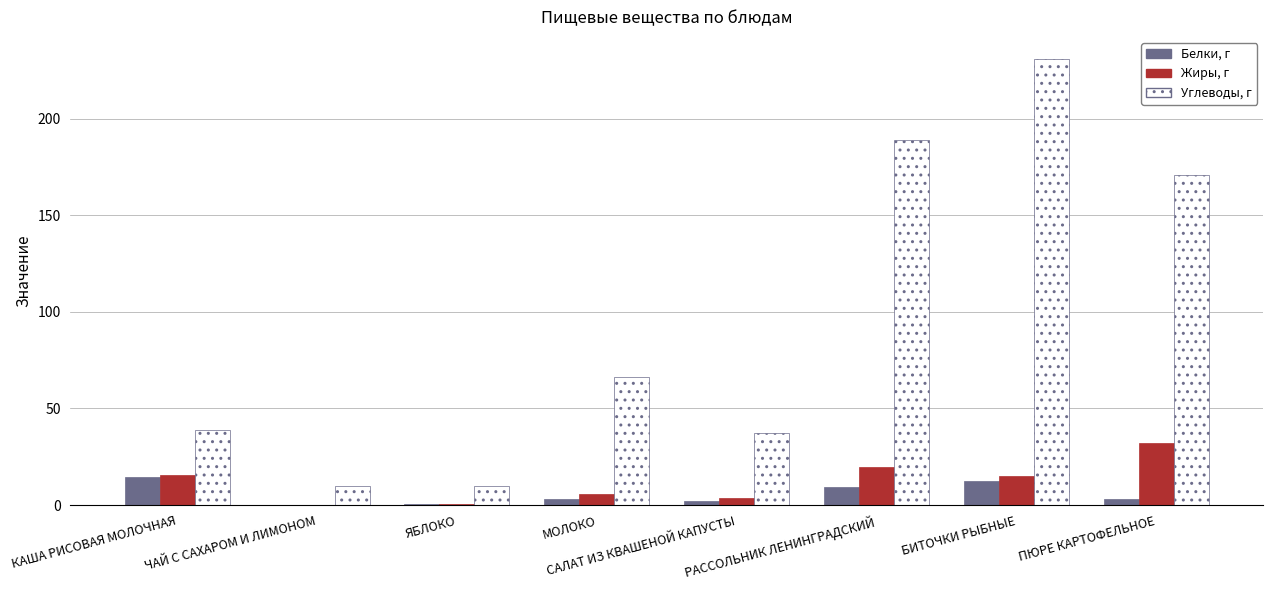

What are all the series names shown in the legend?

Белки, г, Жиры, г, Углеводы, г